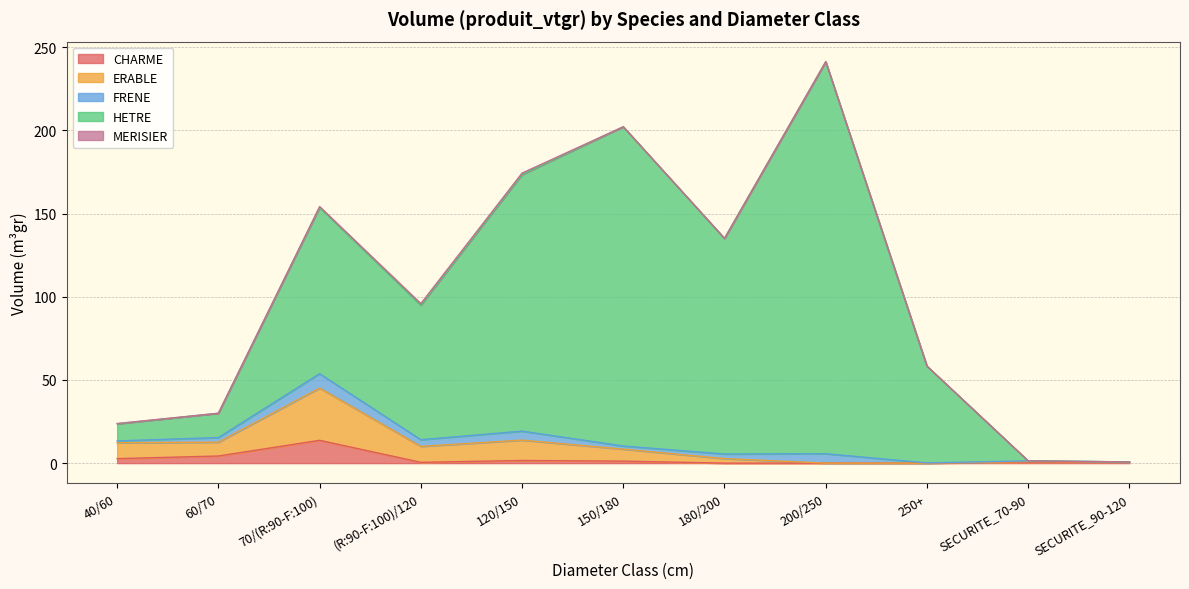

What is the maximum value shown in the chart?

241.3